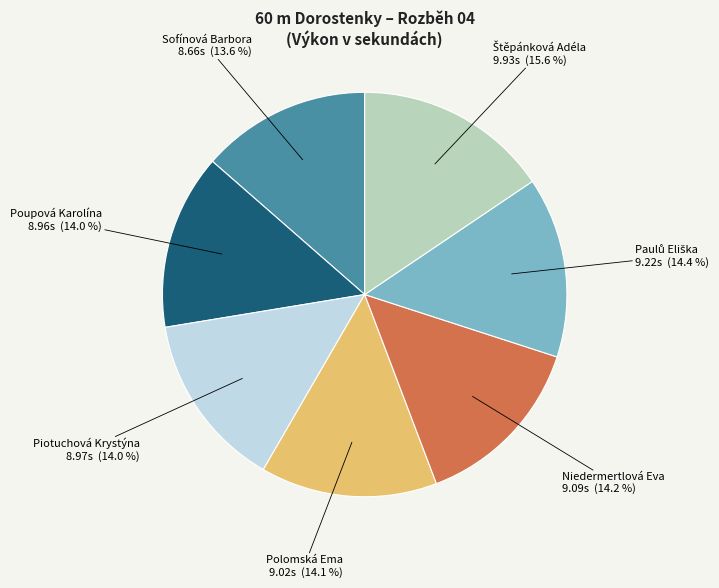

Is there a majority slice in this chart?

No